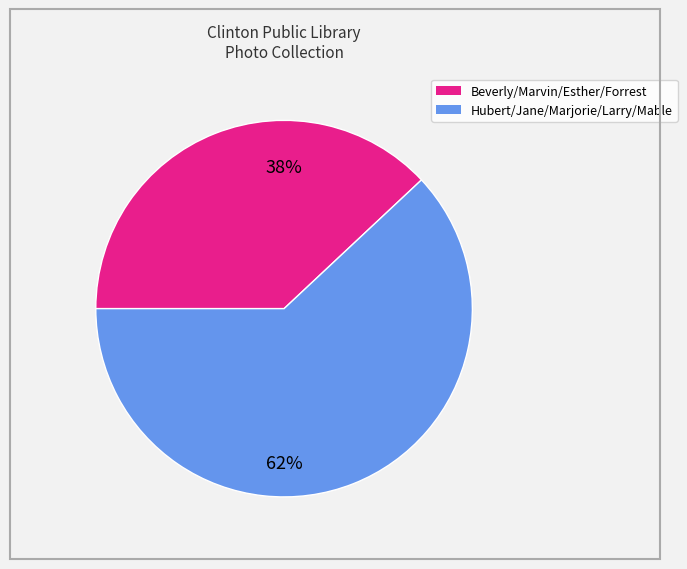

Is there a majority slice in this chart?

Yes